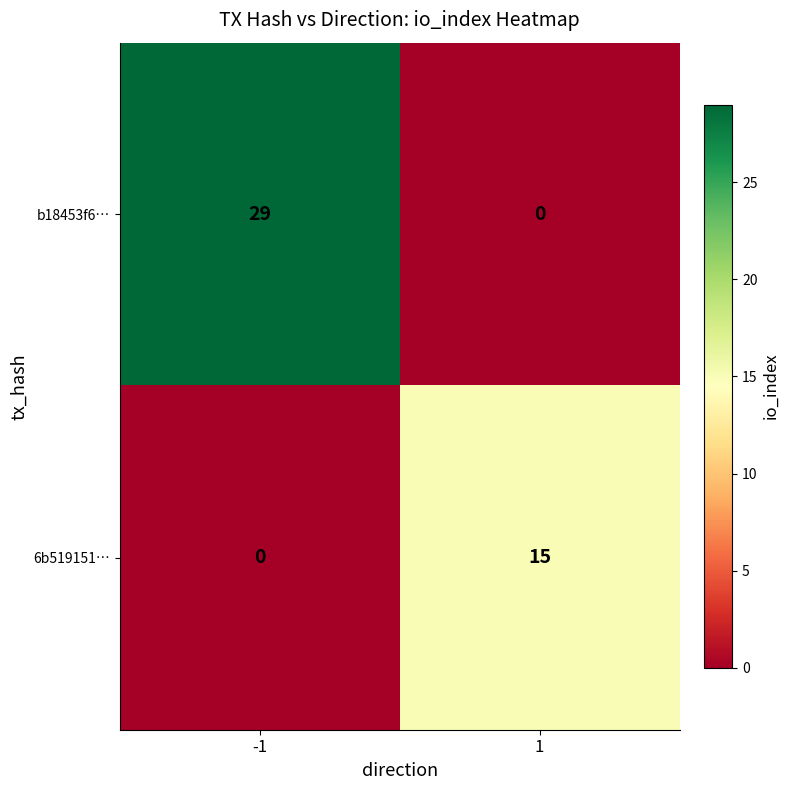

What is the difference between the highest and lowest values at -1?

29